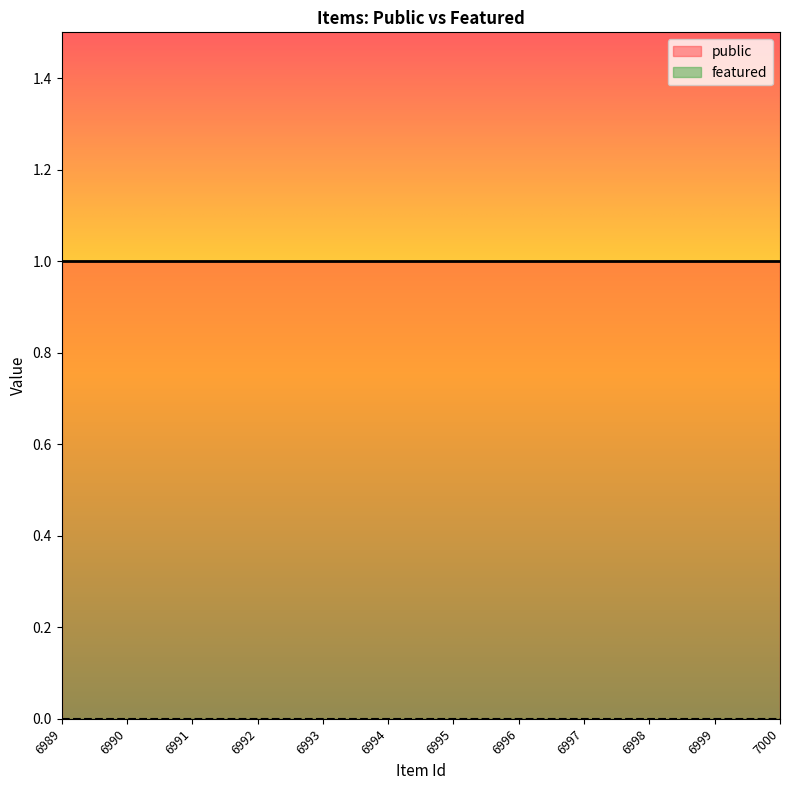

List the series in order of their overall mean, highest first.

public, featured